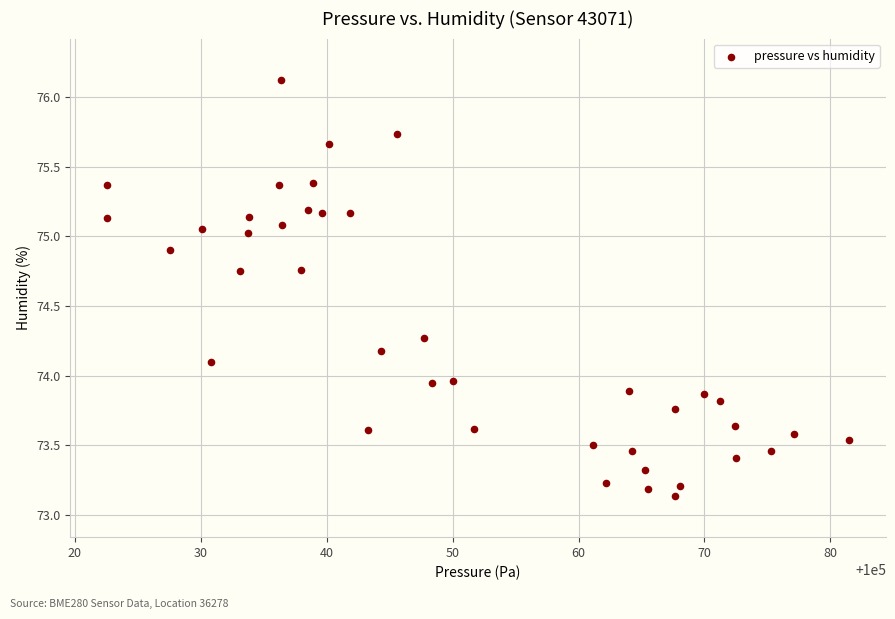

What is the range of Y values (max minus min)?

3.0